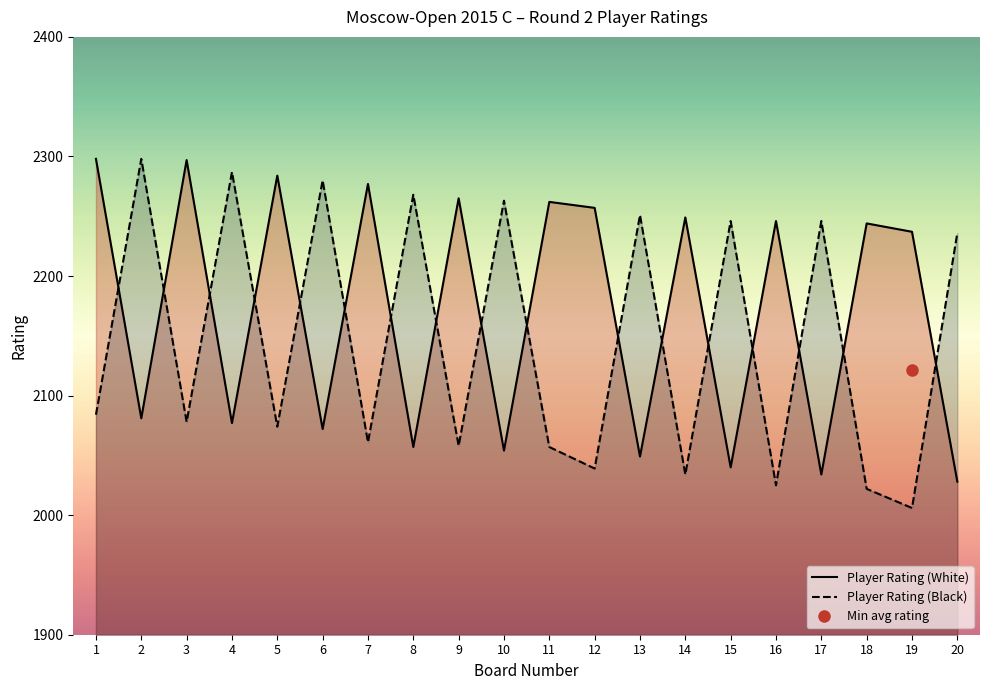

How many lines are shown in the chart?

2